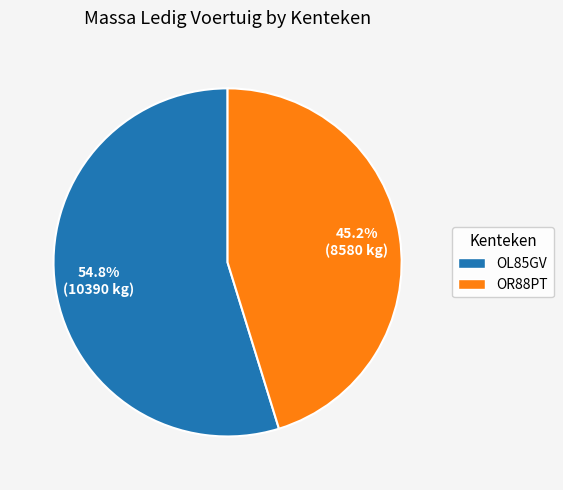

Count the number of slices in the pie.

2